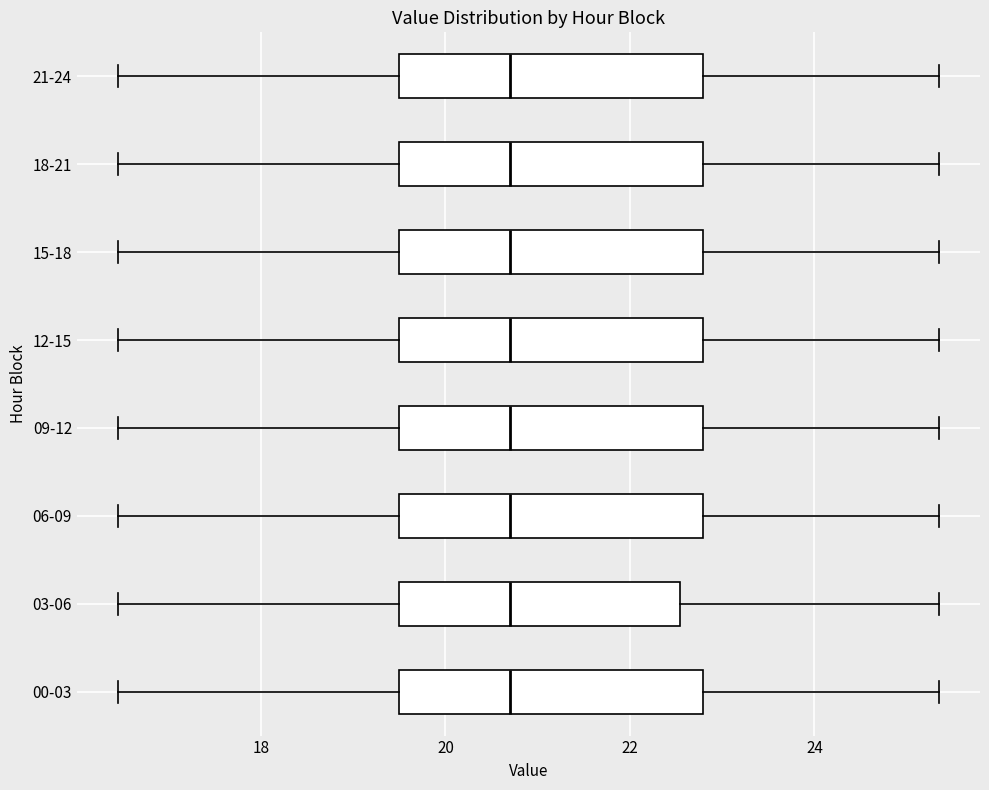

Where is the left edge of the box for 15-18 on the x-axis? The values are not printed on the chart, so give them approximately, as read against the axis.

19.4